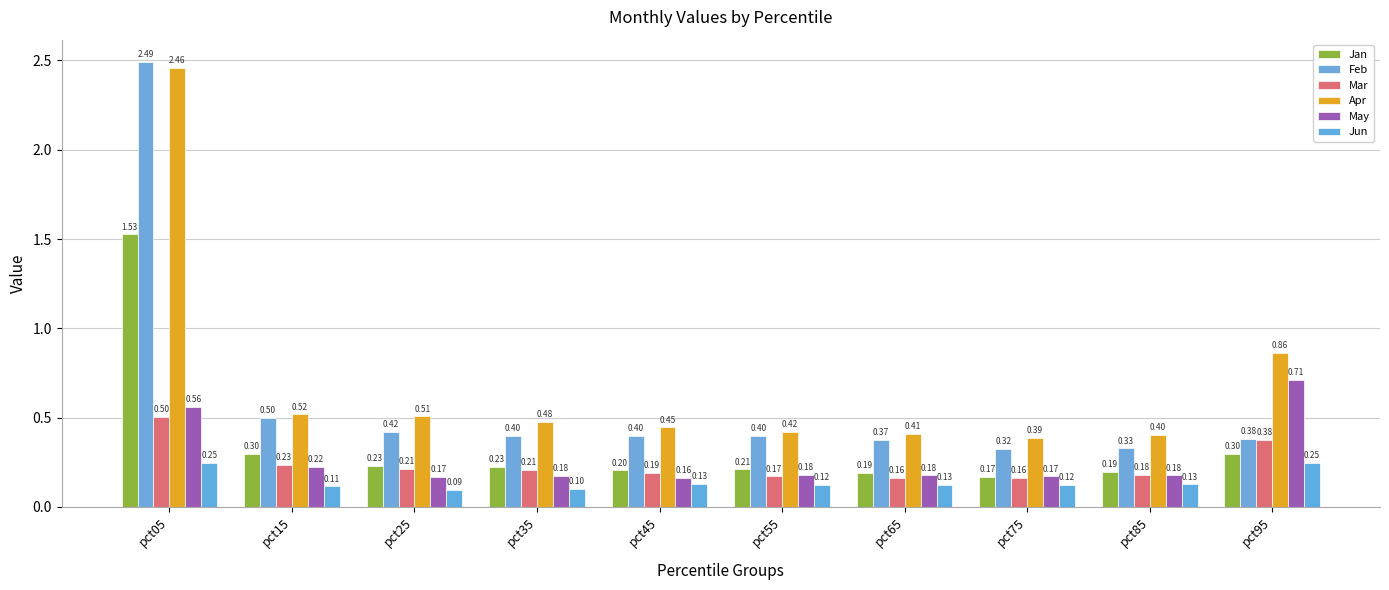

What is the approximate value of May at pct55?

0.2